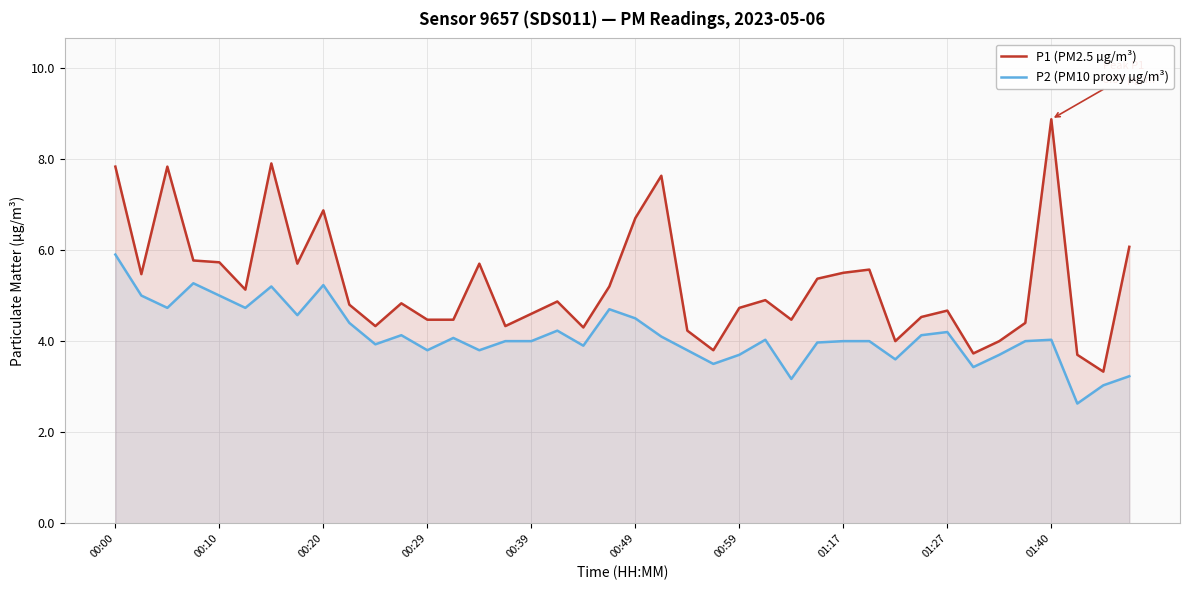

What is the difference between the maximum and second lowest values in the P1 (PM2.5 µg/m³) series?

5.2